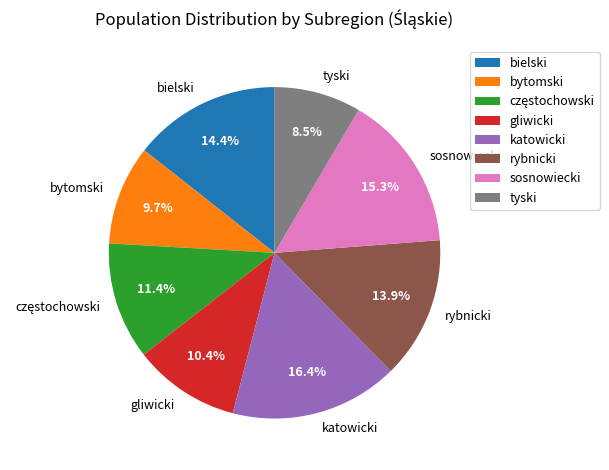

What is the smallest slice in the pie chart?

tyski